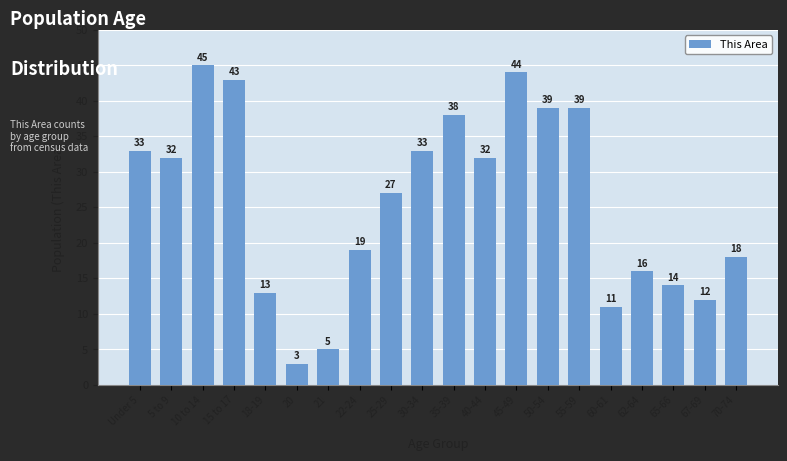

Reading left to right, list all the values displayed in this chart.

33	32	45	43	13	3	5	19	27	33	38	32	44	39	39	11	16	14	12	18